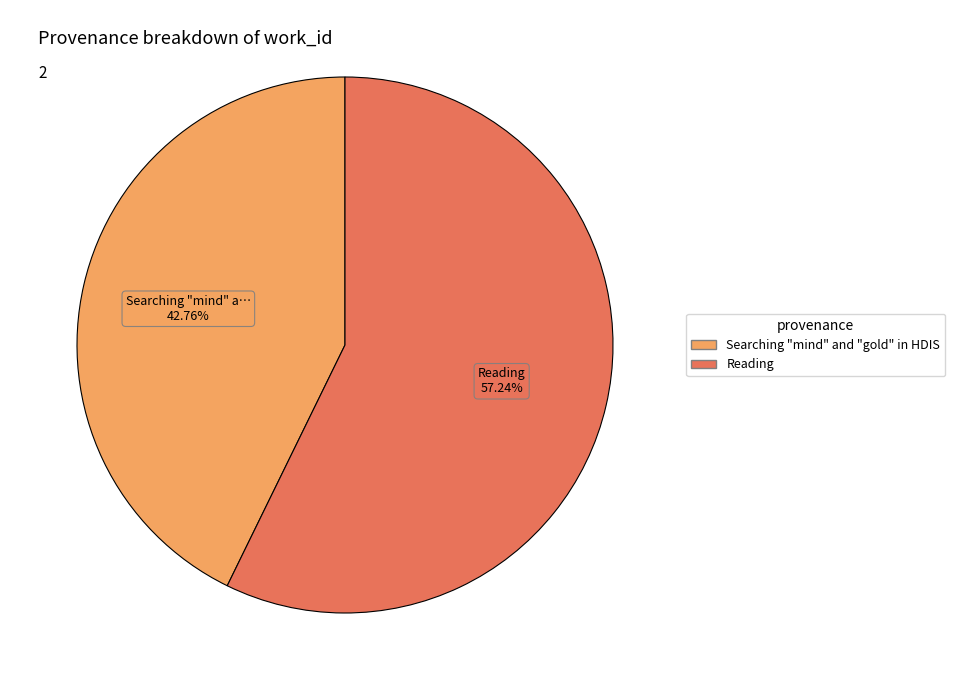

To the nearest percent, what is the combined percentage of Reading and Searching "mind" and "gold" in HDIS?

100%